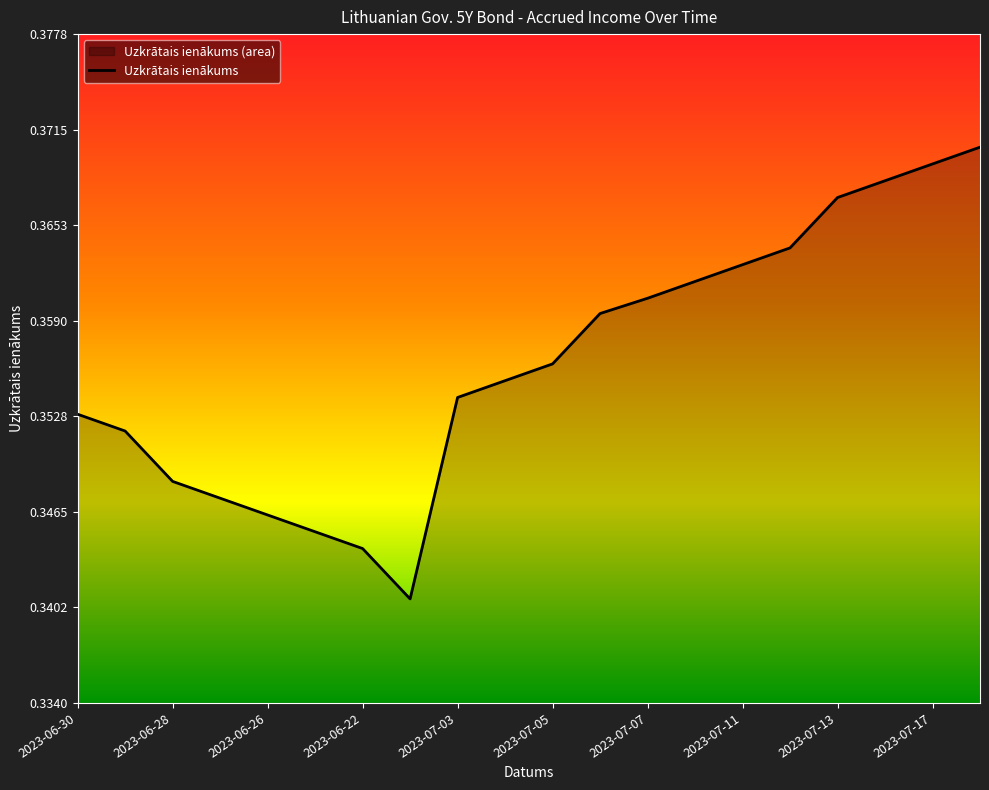

True or false: the data shows 0.2 at 2023-07-14.

False